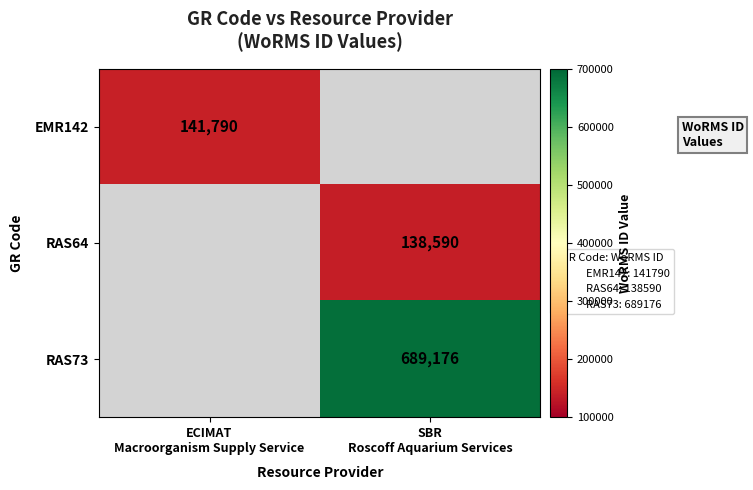

How many values in RAS64 are above zero?

1